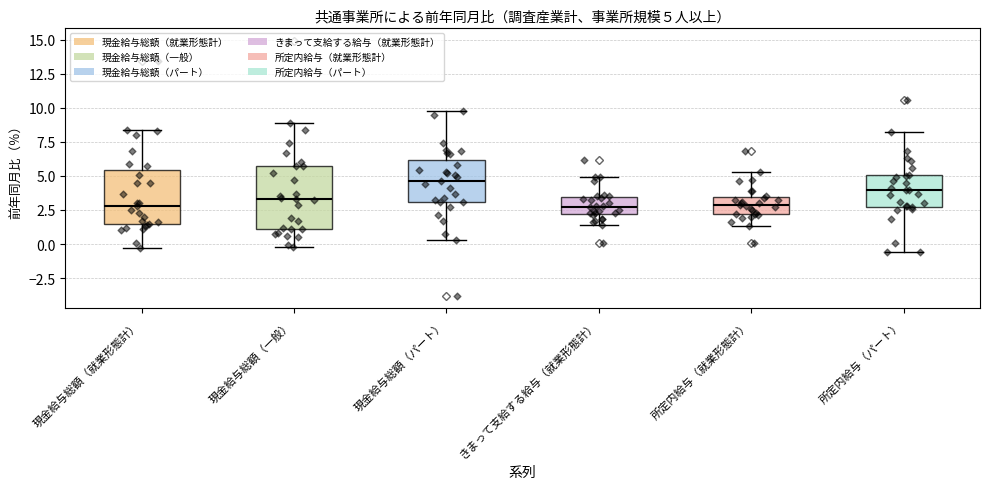

Which box is the tallest, from its lower edge to its upper edge?

現金給与総額（一般）